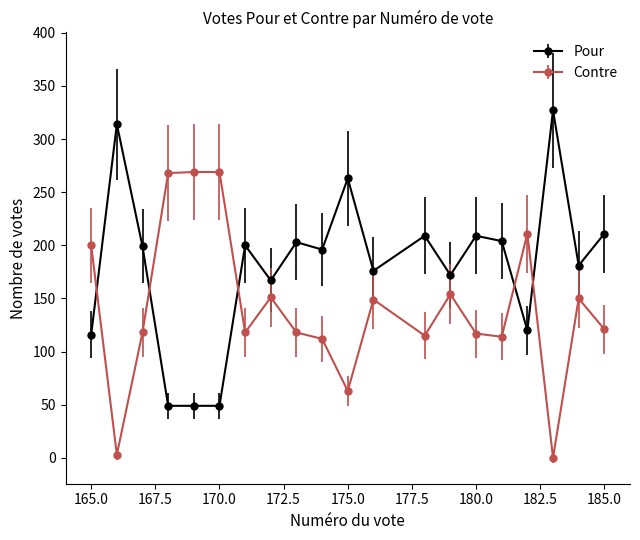

Is it true that Contre equals 63 at 175.0?

True